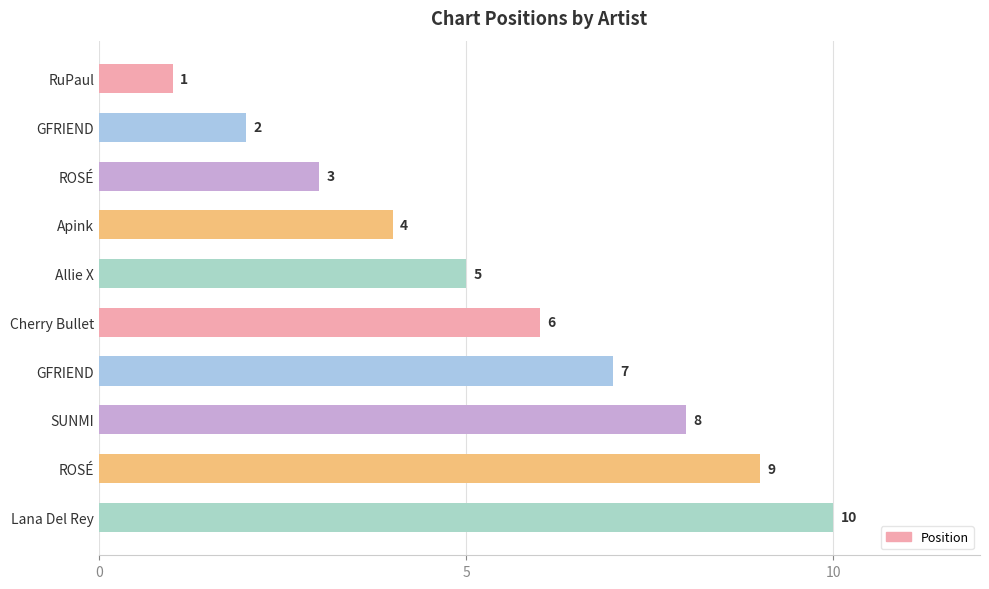

Count the number of data series in this chart.

1